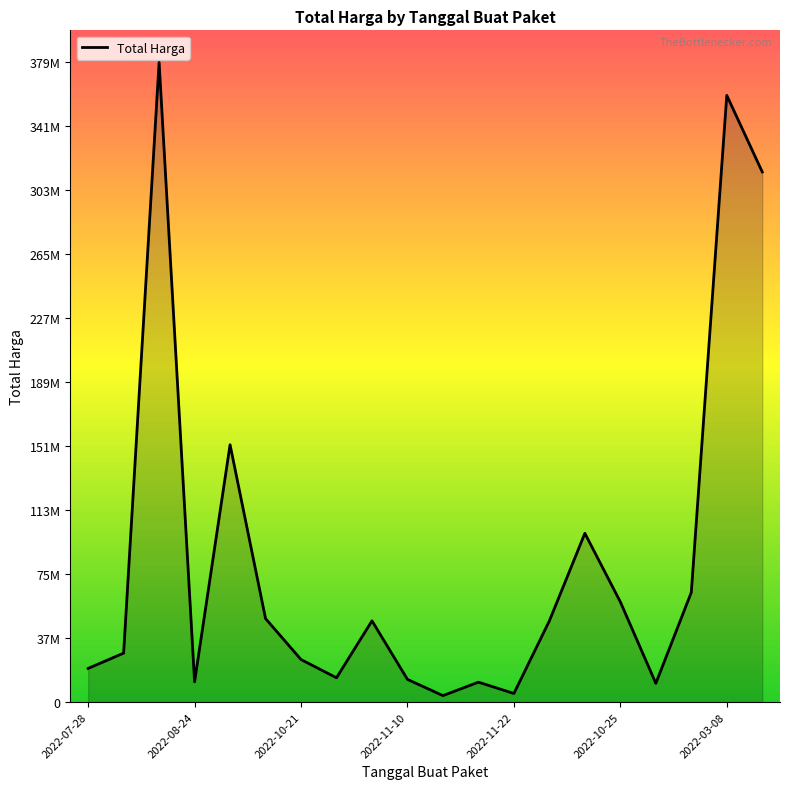

What is the maximum value shown in the chart?

379075000